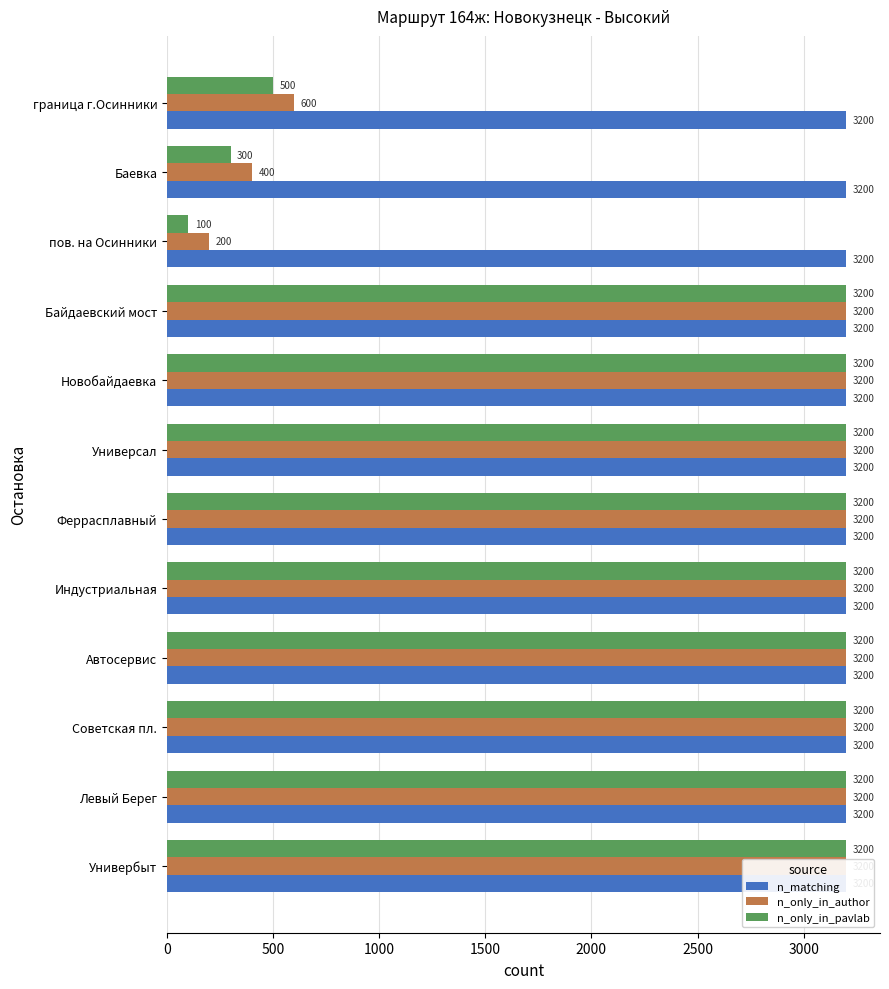

What is the spread (max minus min) of values at 2000?

3199.8